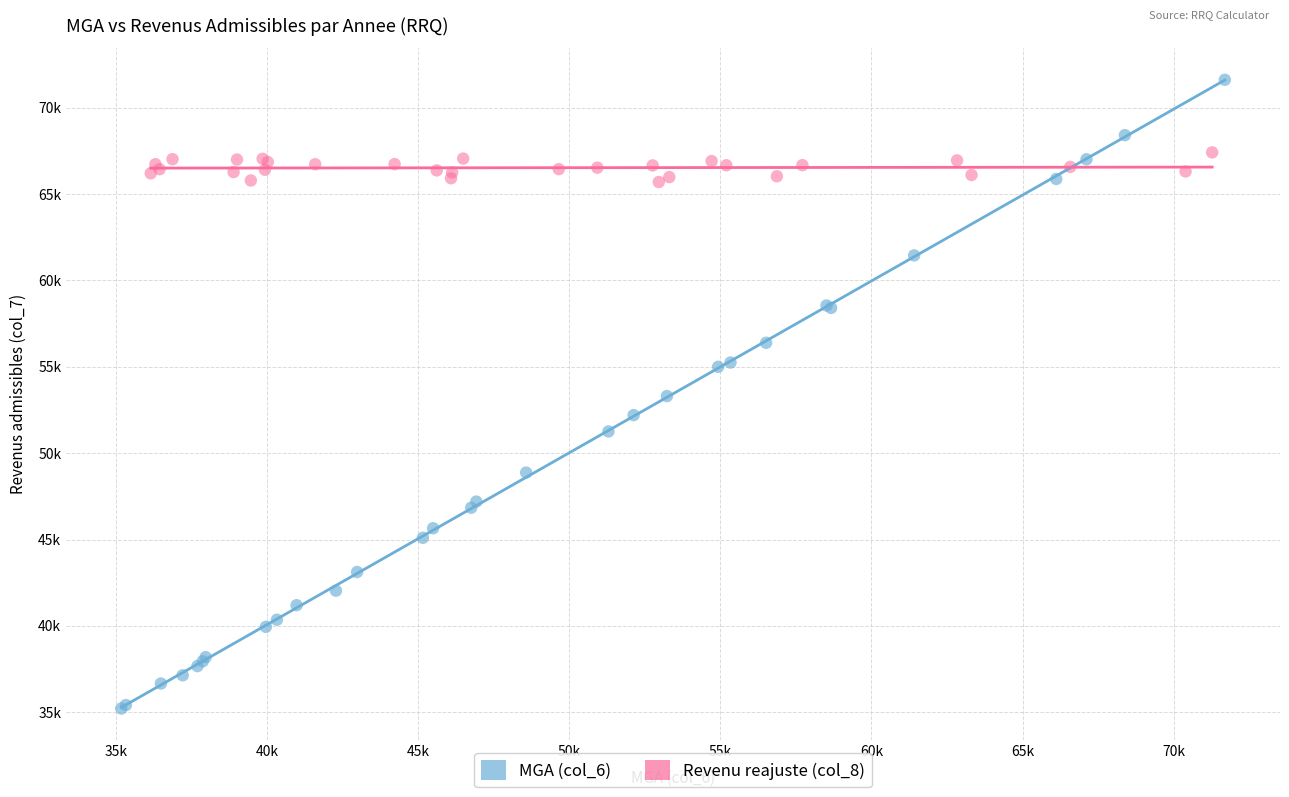

Which series contains the lowest Y value?

MGA (col_6)